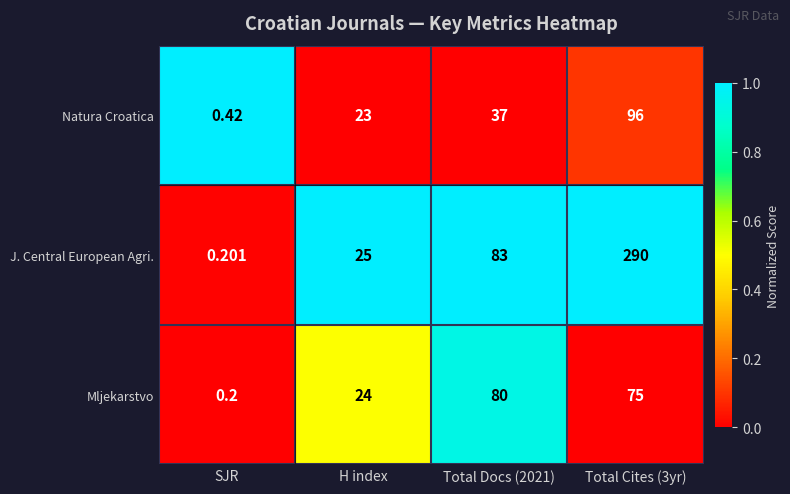

Which category has the lowest value across all series?

SJR